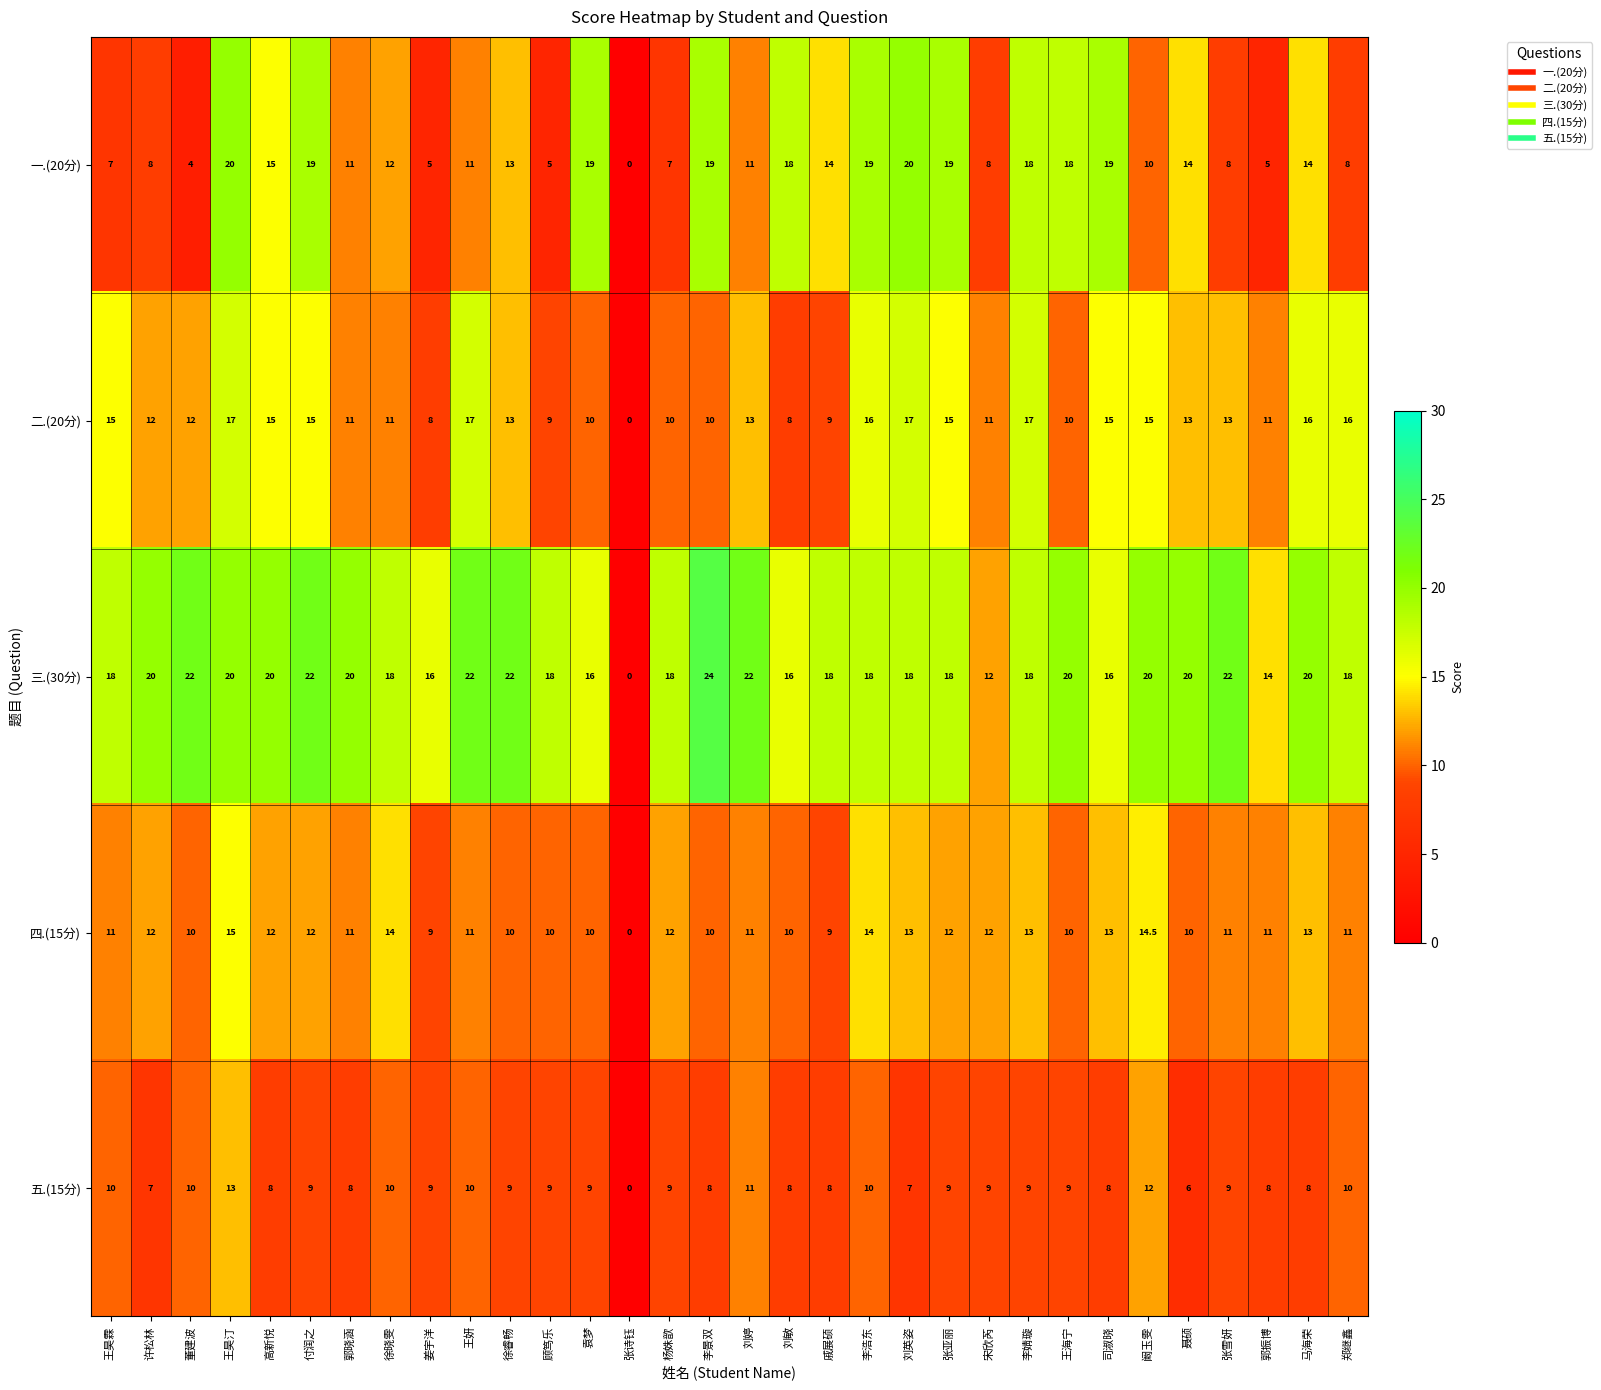

At which label is 一.(20分) closest to 10?

阚玉雯